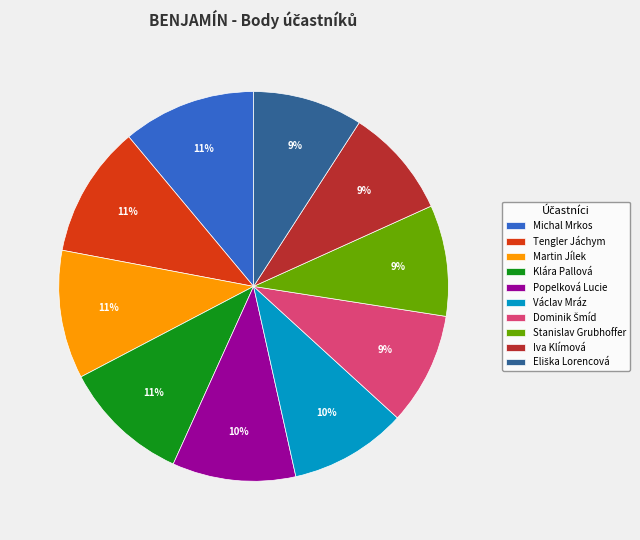

True or false: Popelková Lucie accounts for 1% of the total.

False